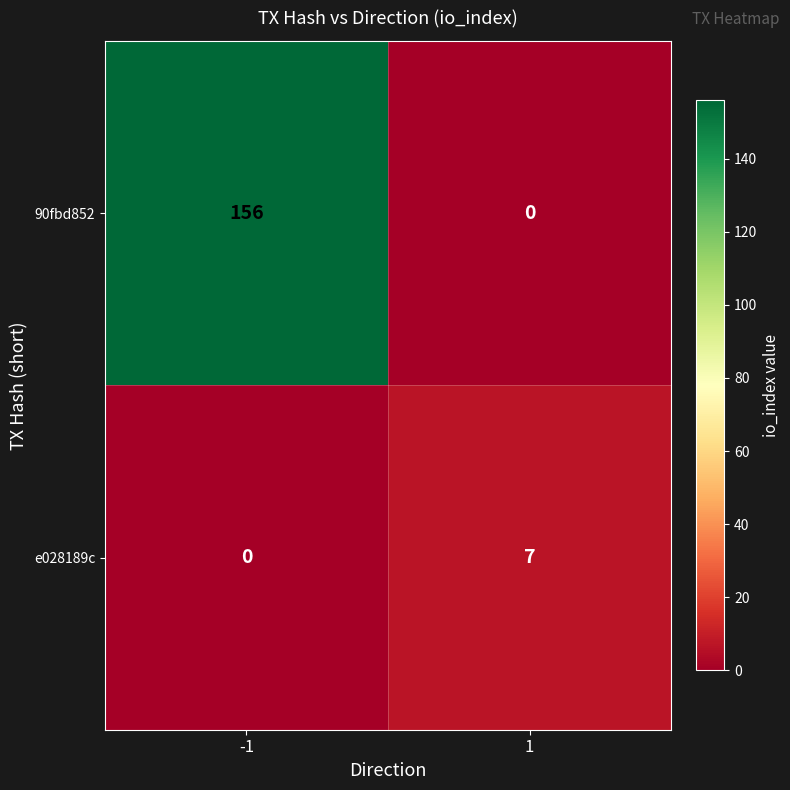

What value does the e028189c series have at 1?

7